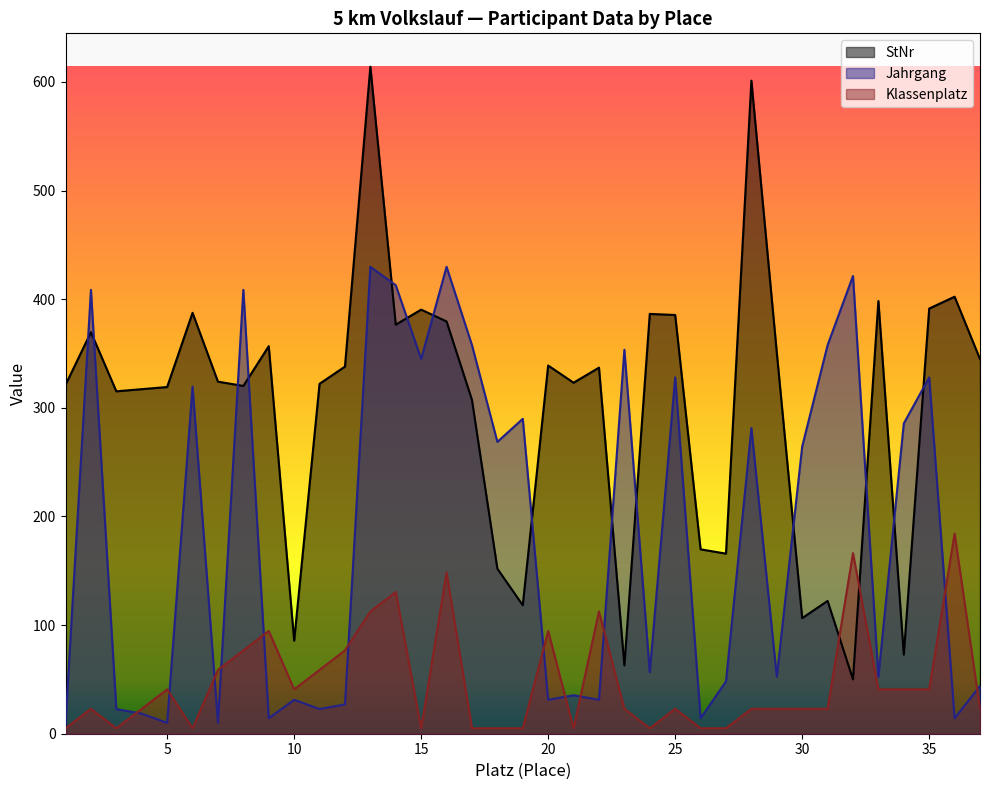

Which category has the highest value in the Klassenplatz series?

36